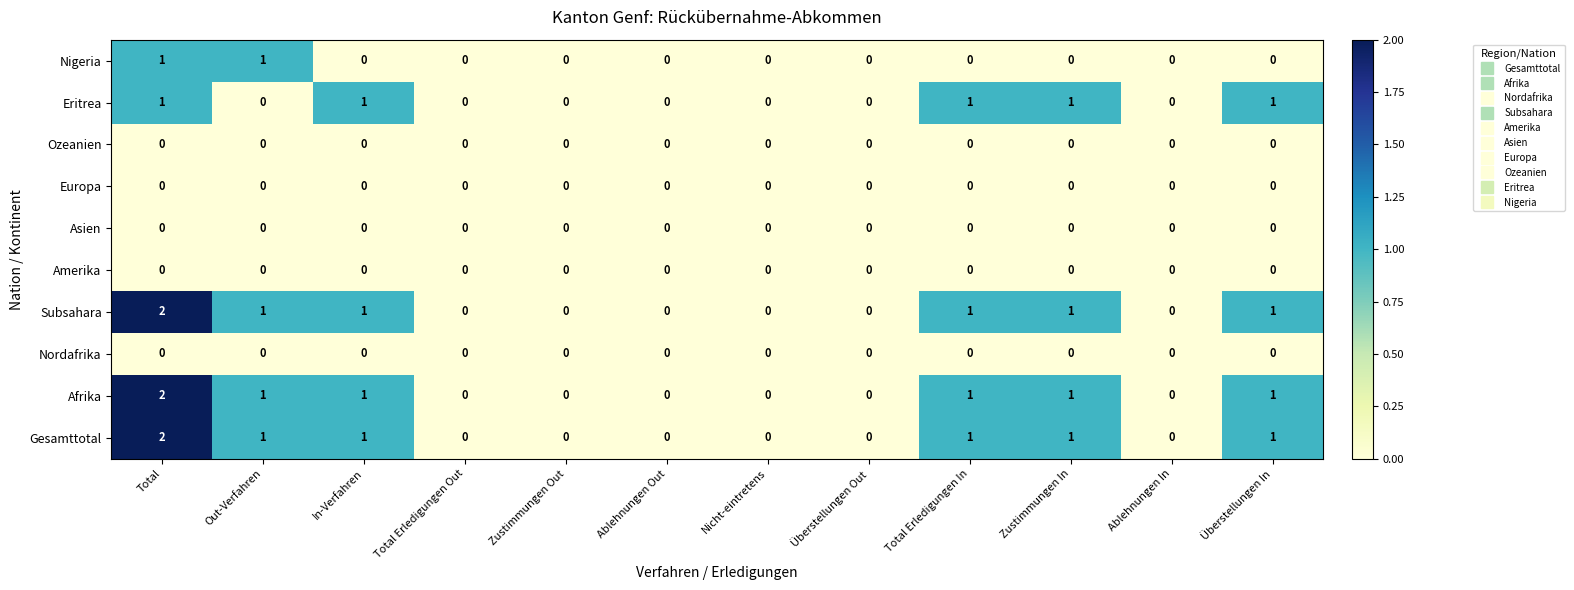

What is the sum of all Eritrea values?

5